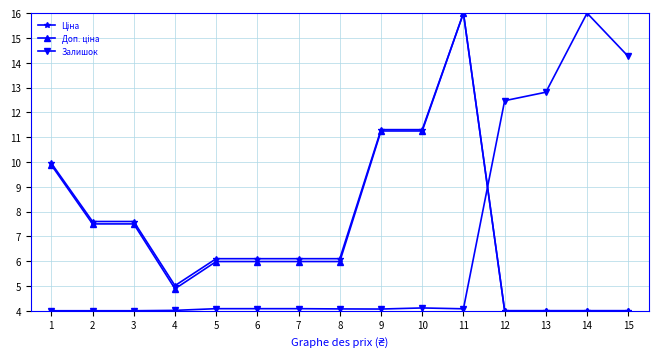

What is the difference between the highest and lowest values at 14?

12.0